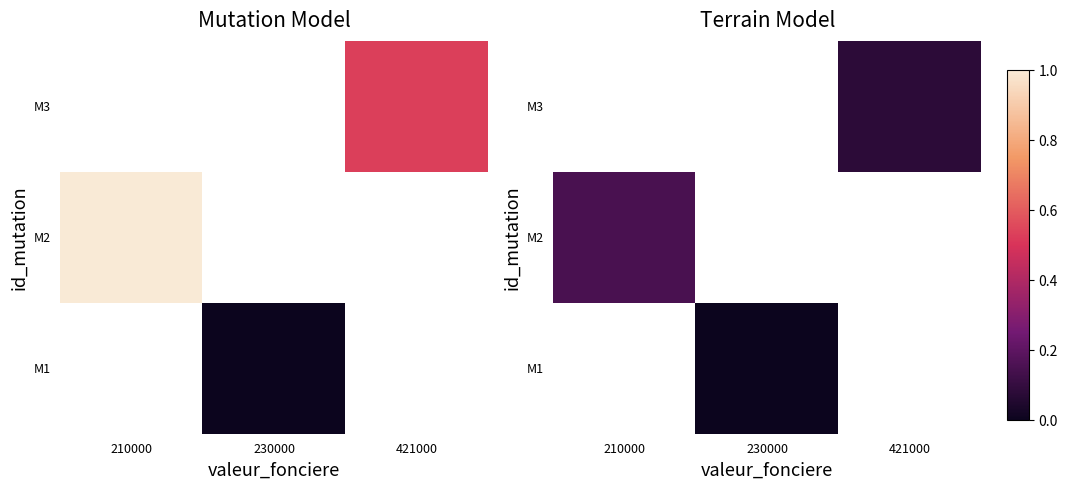

Rank the series by their maximum value, from lowest to highest.

M1, M2, M3